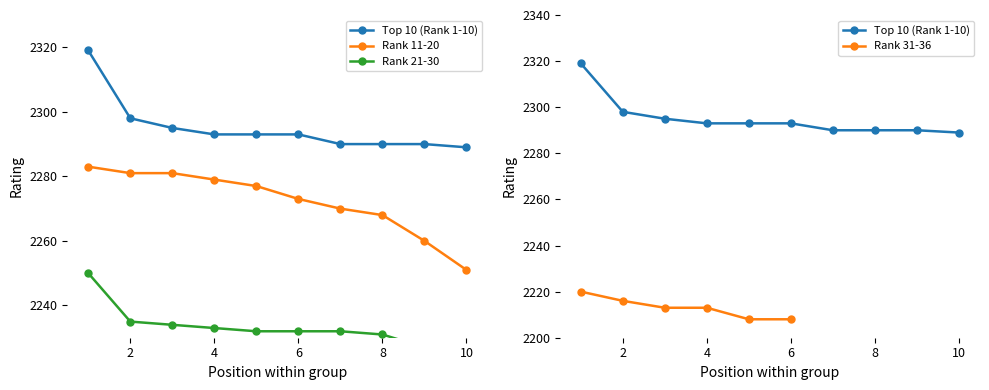

True or false: Rank 21-30 has a value of 2231 at 8.

True